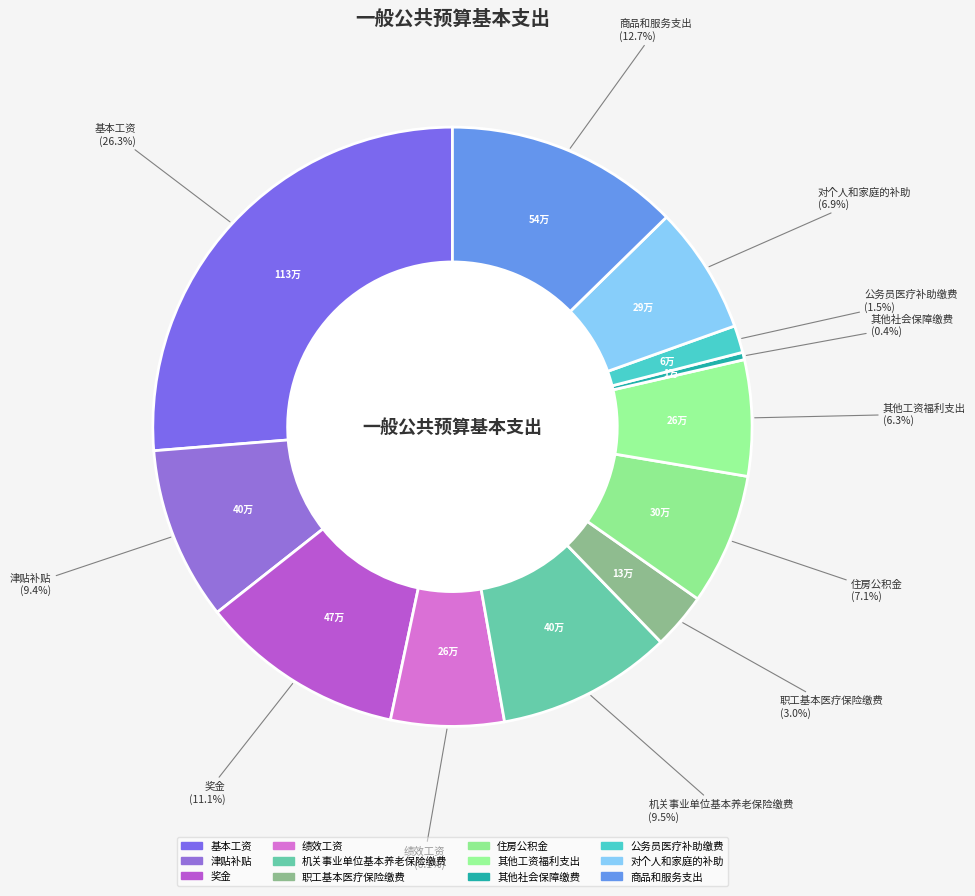

How many slices are in this pie chart?

12